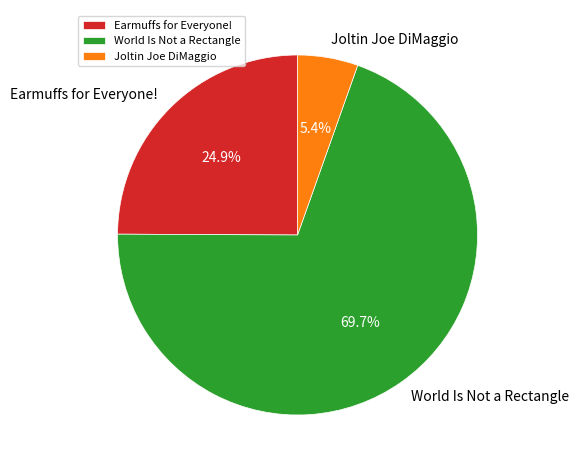

How many slices are in this pie chart?

3